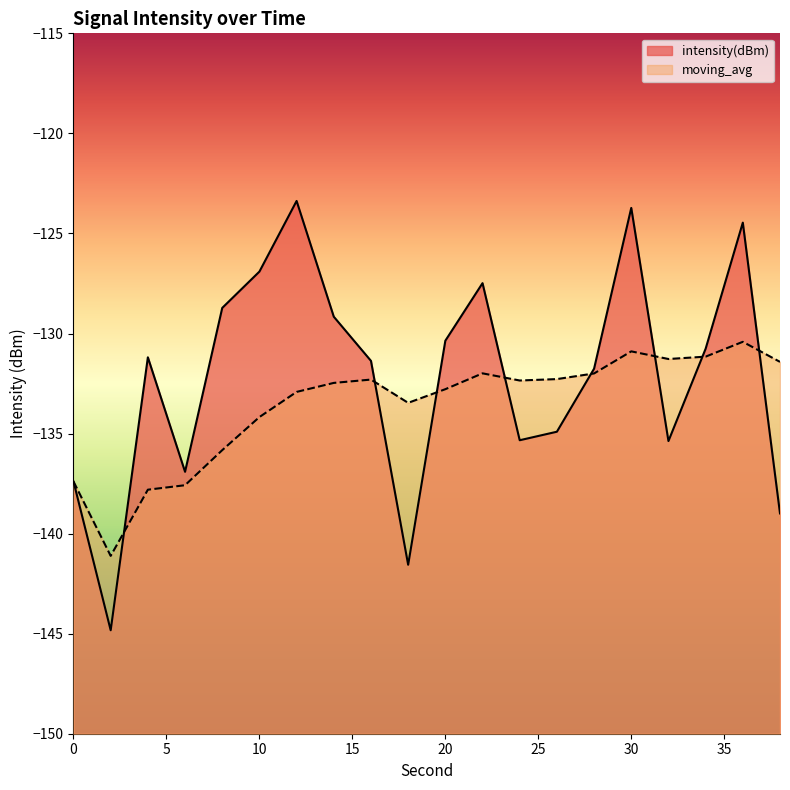

Between which two adjacent categories do moving_avg and intensity(dBm) first intersect?

2 and 4